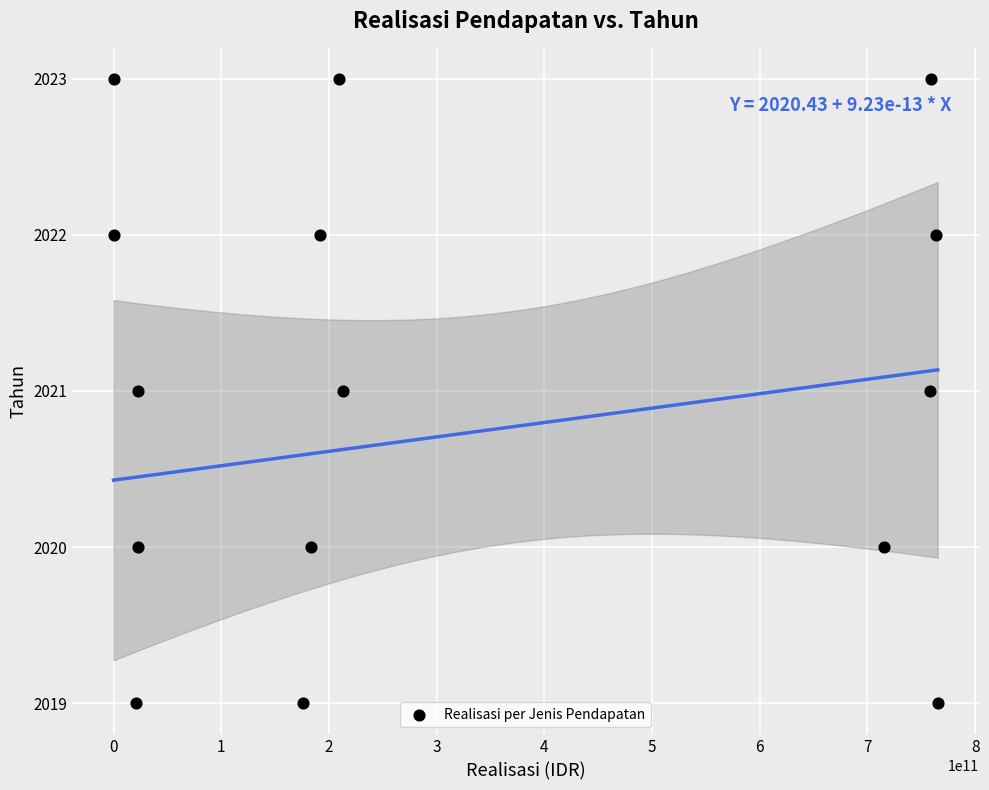

What is the range of Y values (max minus min)?

4